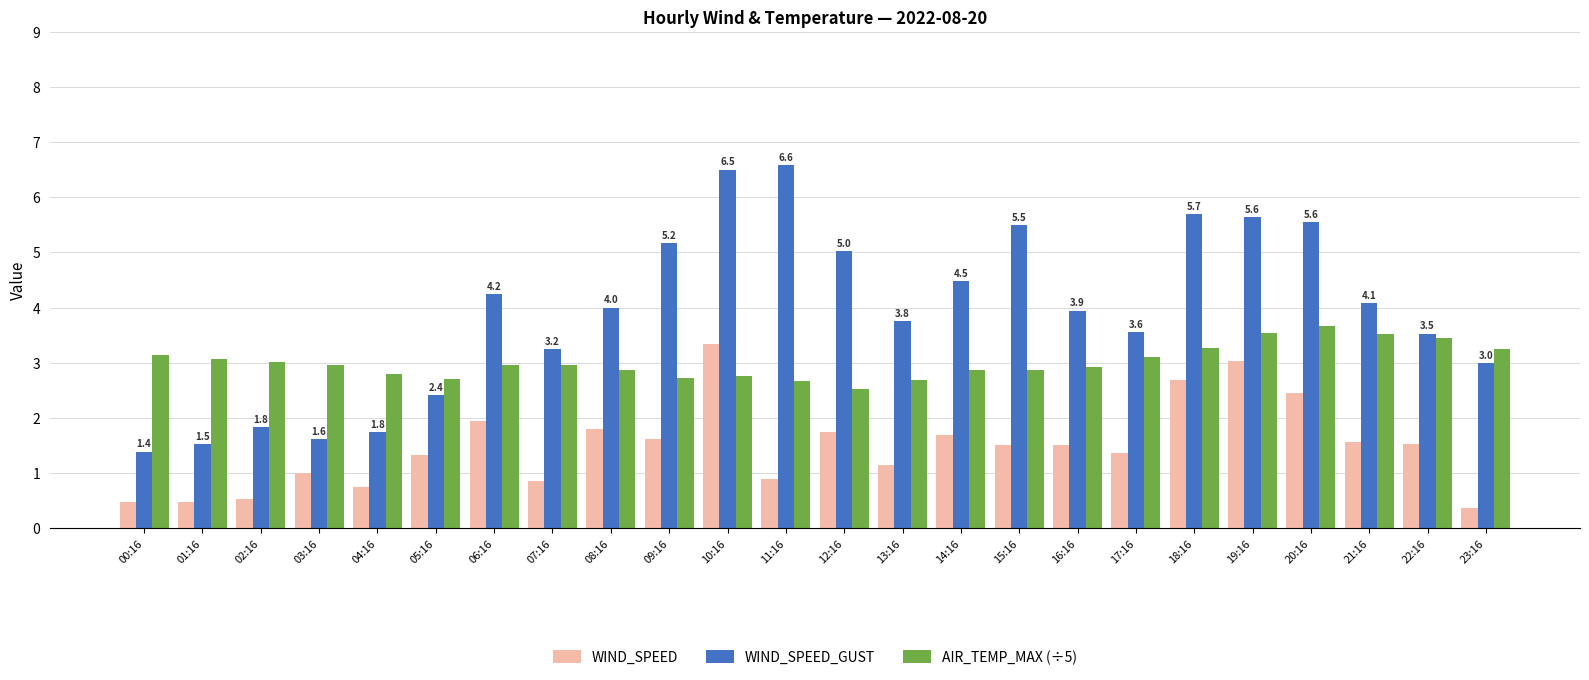

Which series has the largest total across all categories?

WIND_SPEED_GUST